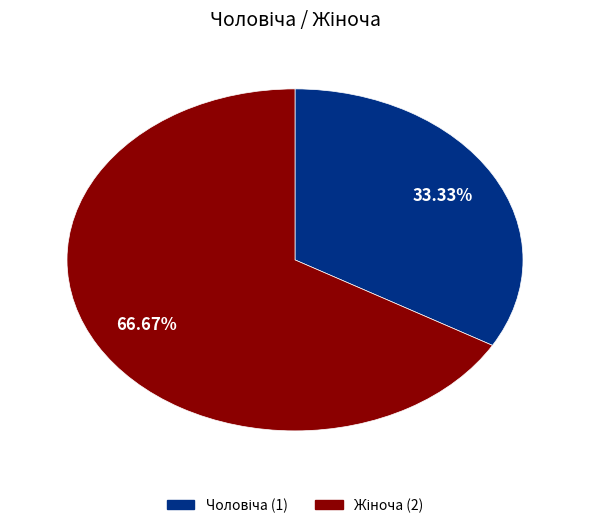

Does any single category account for the majority?

Yes